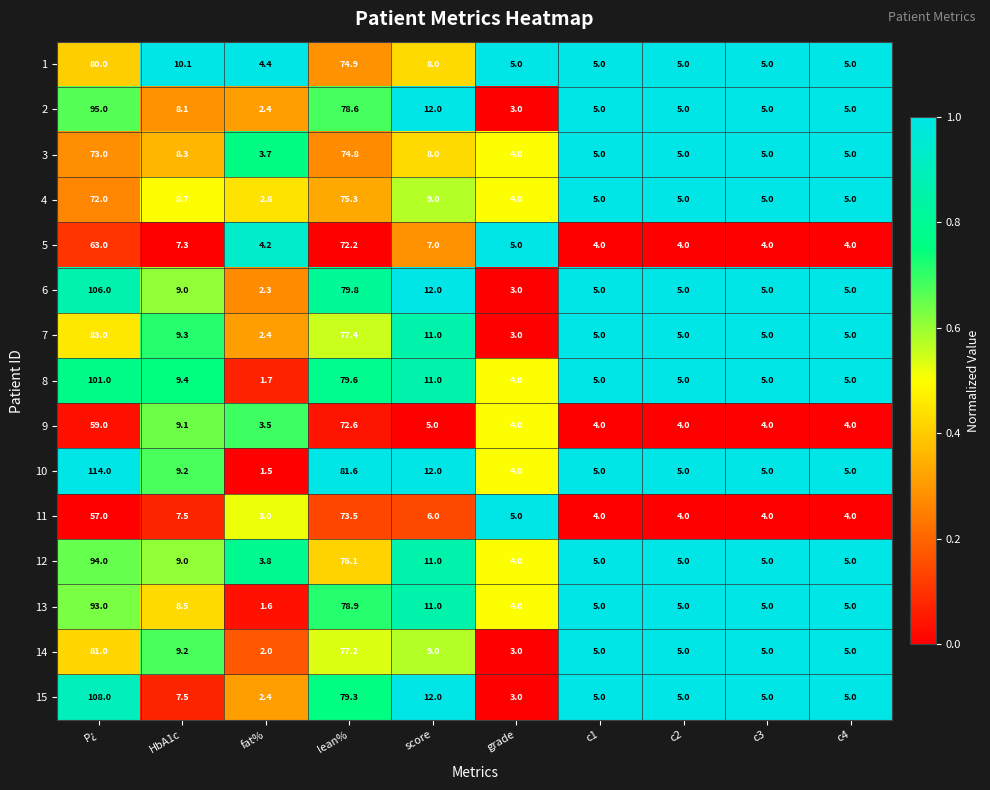

Which series has the largest range (max minus min)?

10